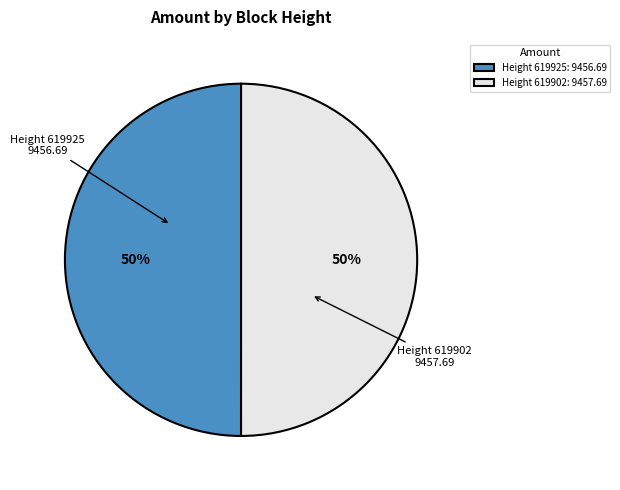

What is the ratio of the value at Height 619925: 9456.69 to the value at Height 619902: 9457.69?

1.0